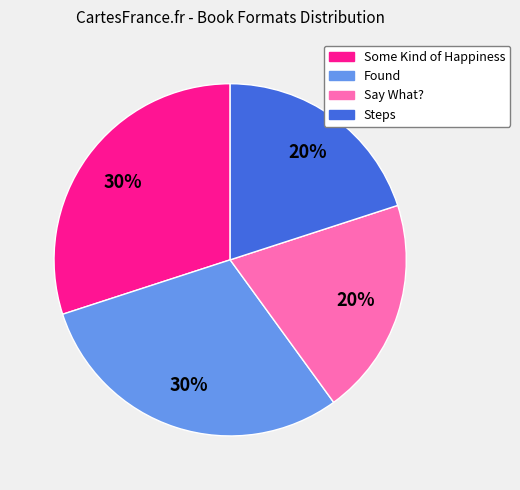

How many segments does this pie chart have?

4